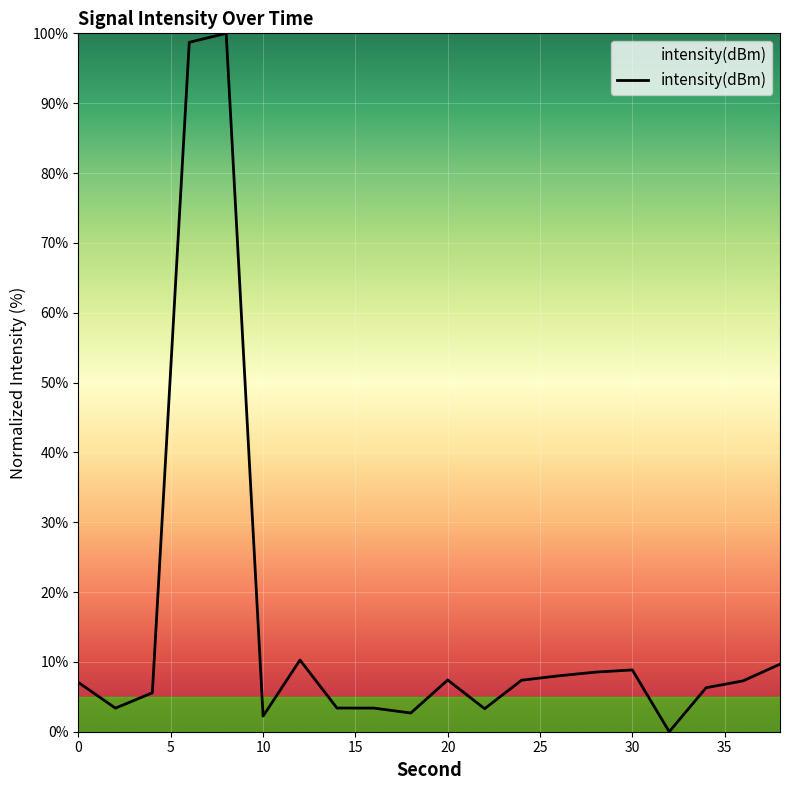

Does the chart display data point markers on the line(s)?

No